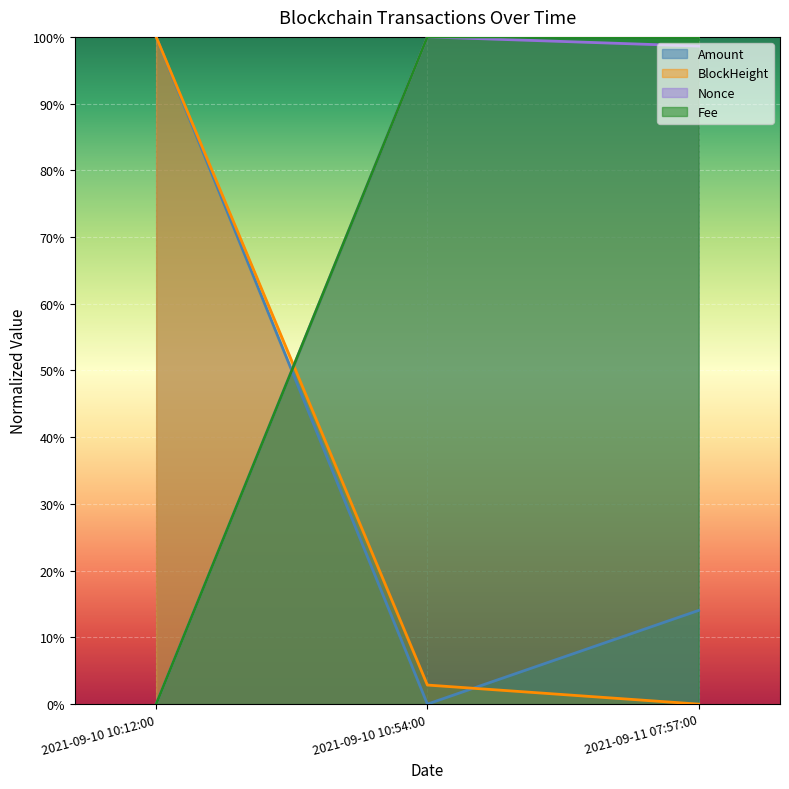

Does the chart display data point markers on the line(s)?

No